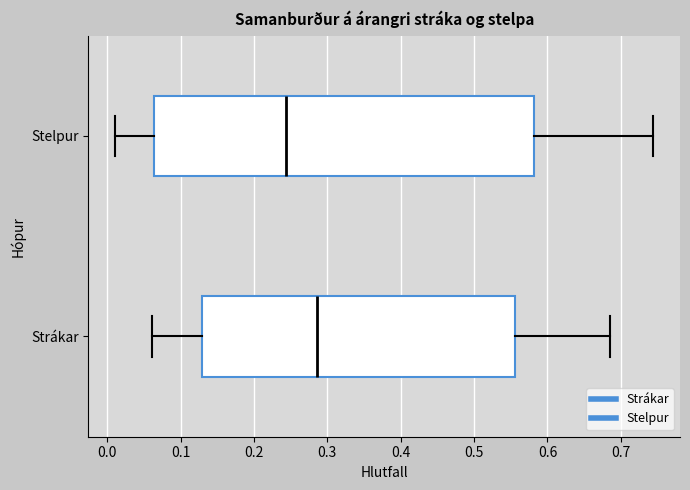

Reading bottom to top, transcribe this box plot: for each box, give where its median line is, the range the box spans, and where its two whiskers end, as read against the x-axis. The values are not printed on the chart, so give them approximately, as read against the axis.

Strákar: median 0.29, box 0.13 to 0.56, whiskers 0.06 to 0.69
Stelpur: median 0.24, box 0.06 to 0.58, whiskers 0.01 to 0.74